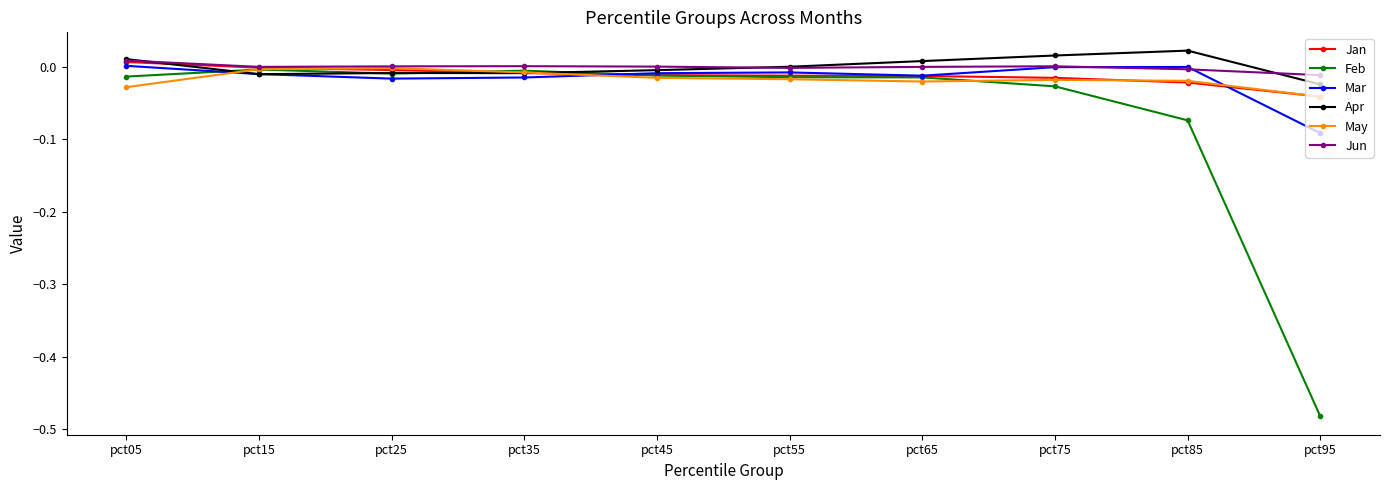

Which series ends up on top after the final intersection of Mar and May?

May